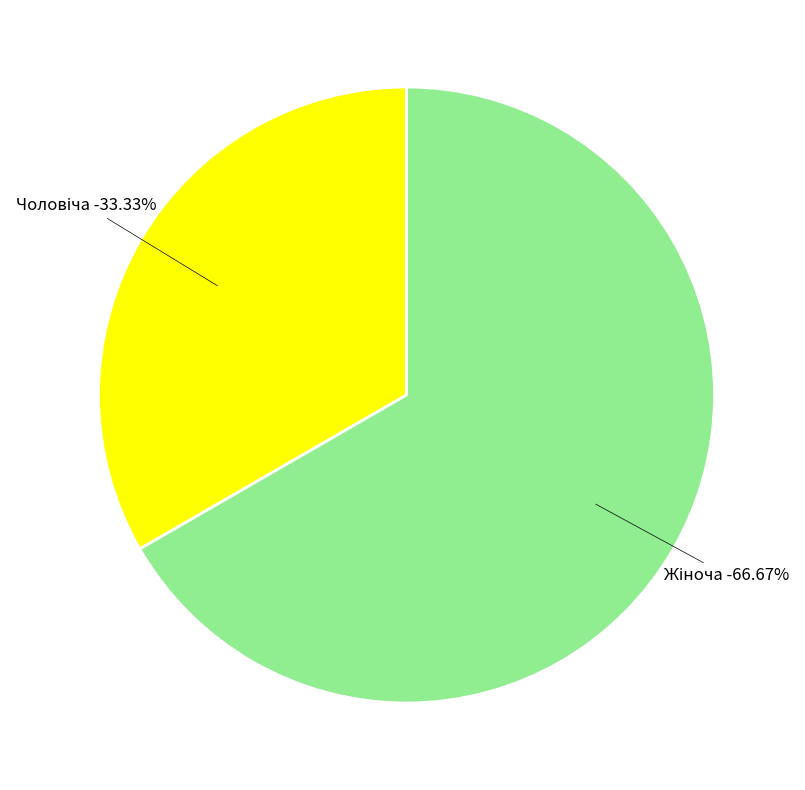

What percentage is NOT represented by Чоловіча?

66.7%